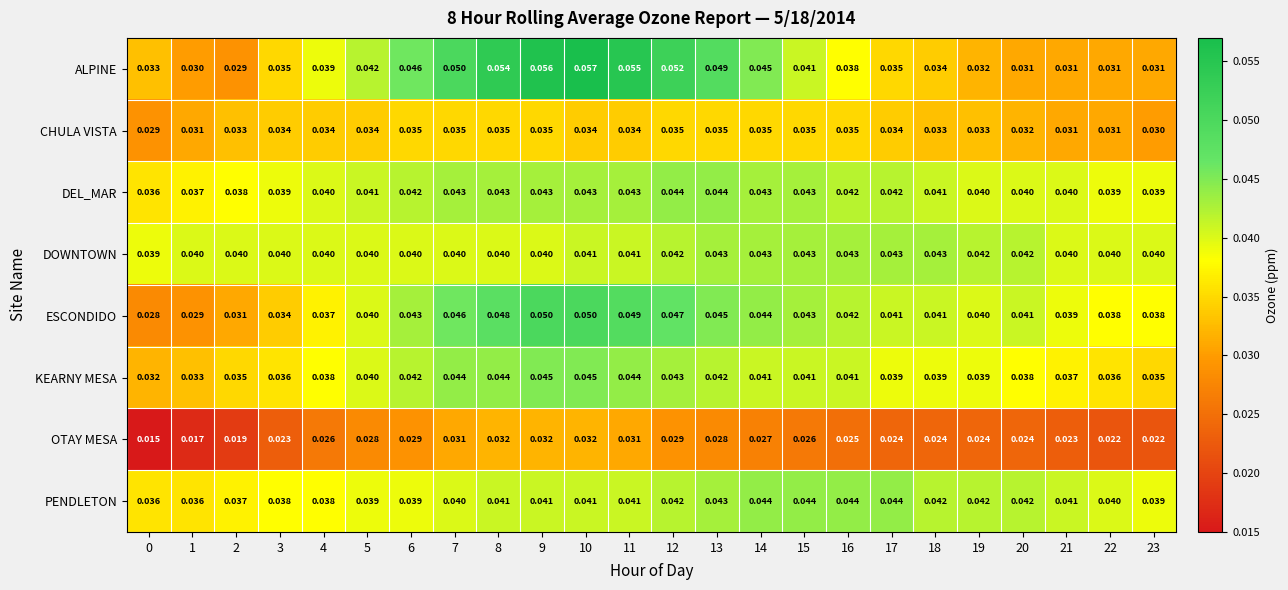

At 9, list the series in order from smallest to largest.

OTAY MESA, CHULA VISTA, DOWNTOWN, PENDLETON, DEL_MAR, KEARNY MESA, ESCONDIDO, ALPINE